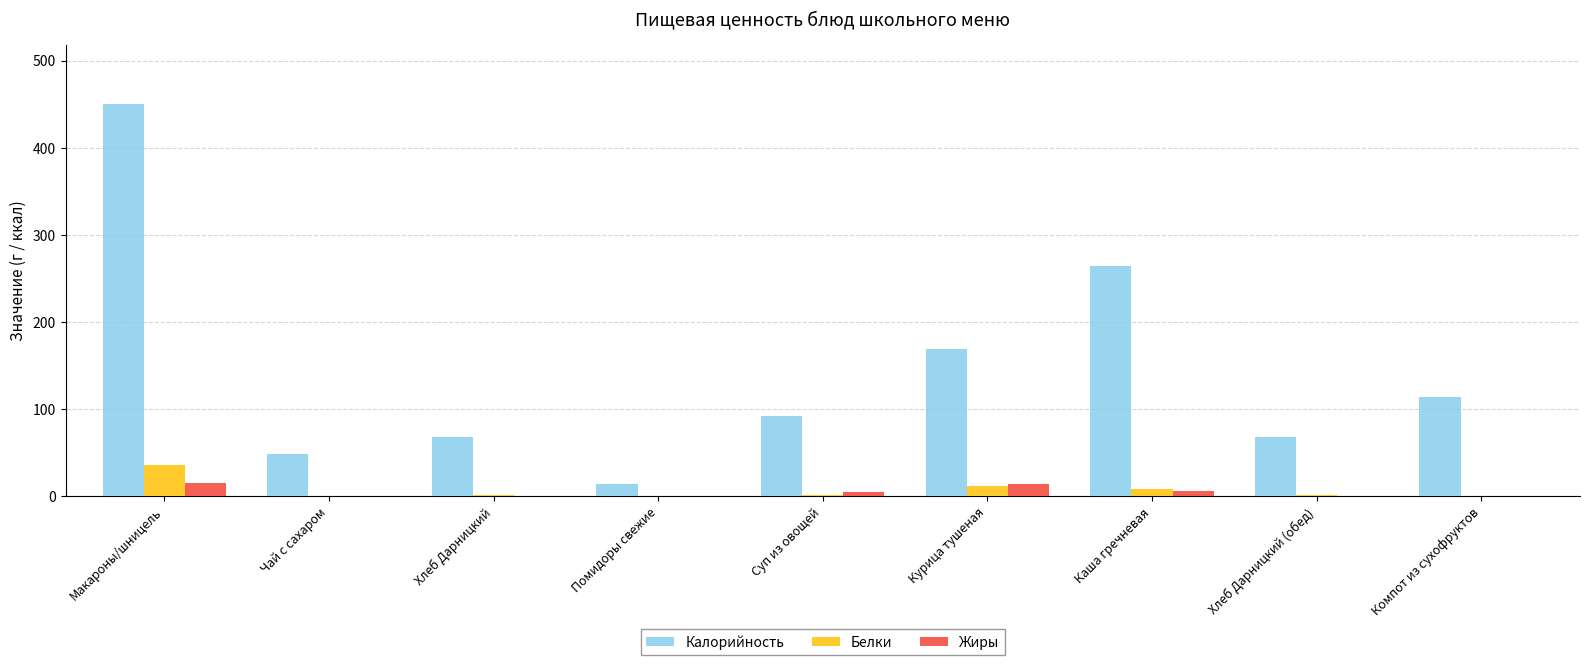

Which label corresponds to the largest value in the chart?

Макароны/шницель